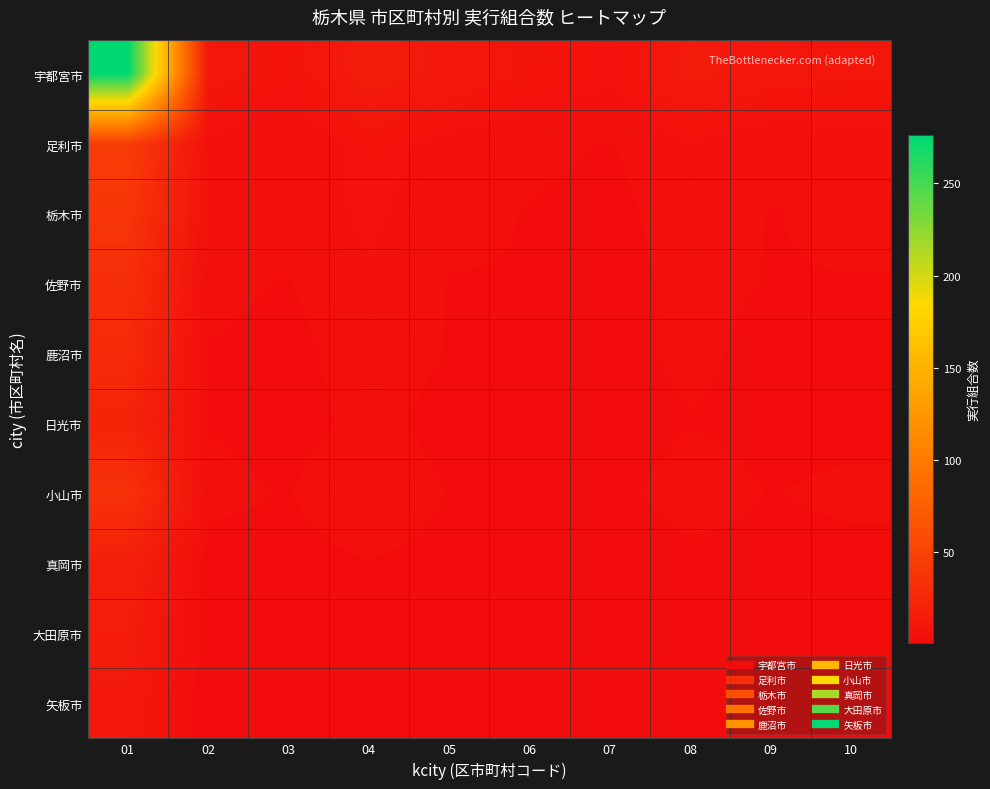

Count the number of categories in the chart.

10